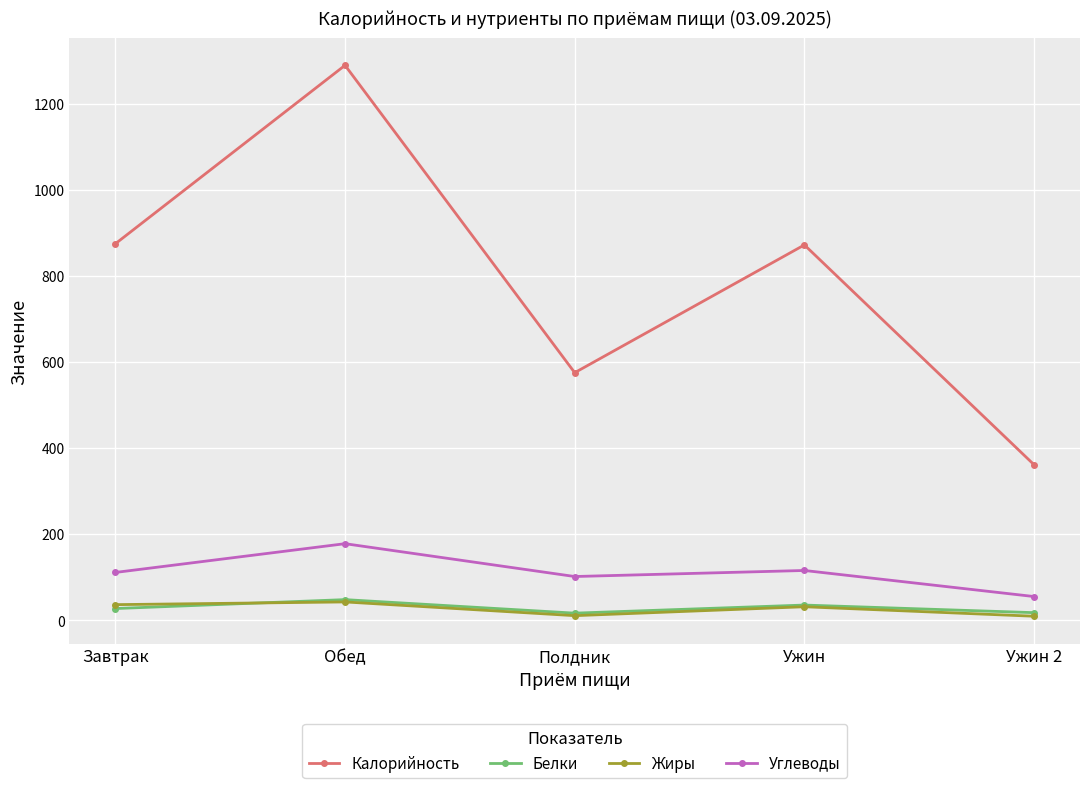

Which series has the largest total across all categories?

Калорийность